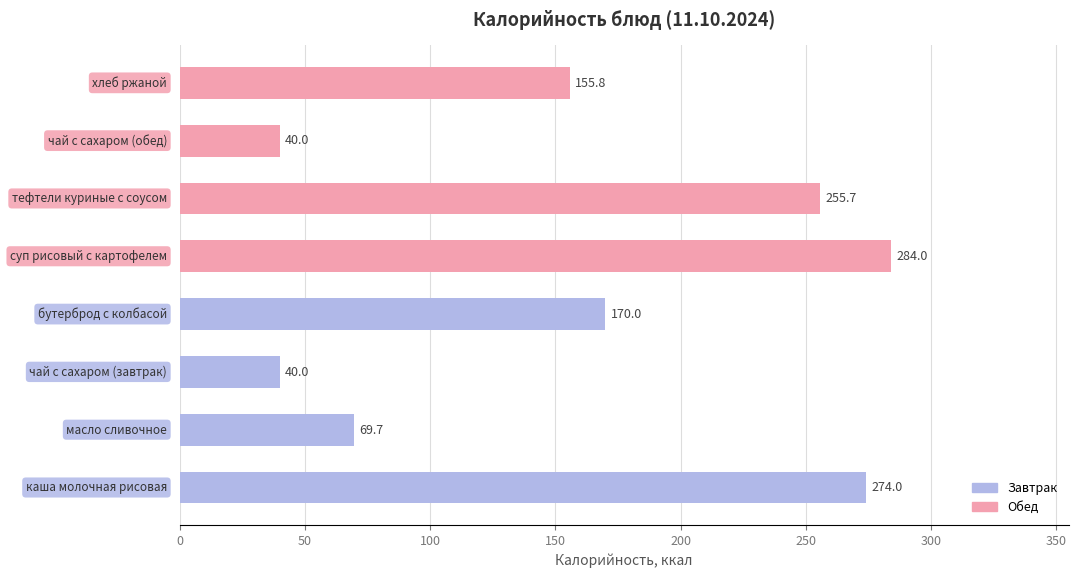

What is the sum of all values?

1289.3